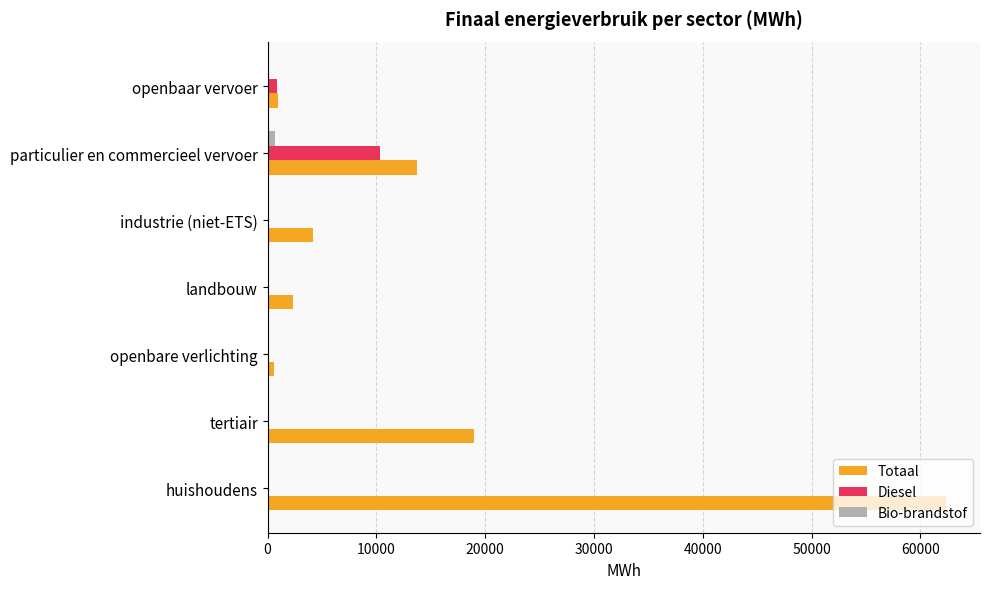

Which category has the highest value in the Totaal series?

huishoudens